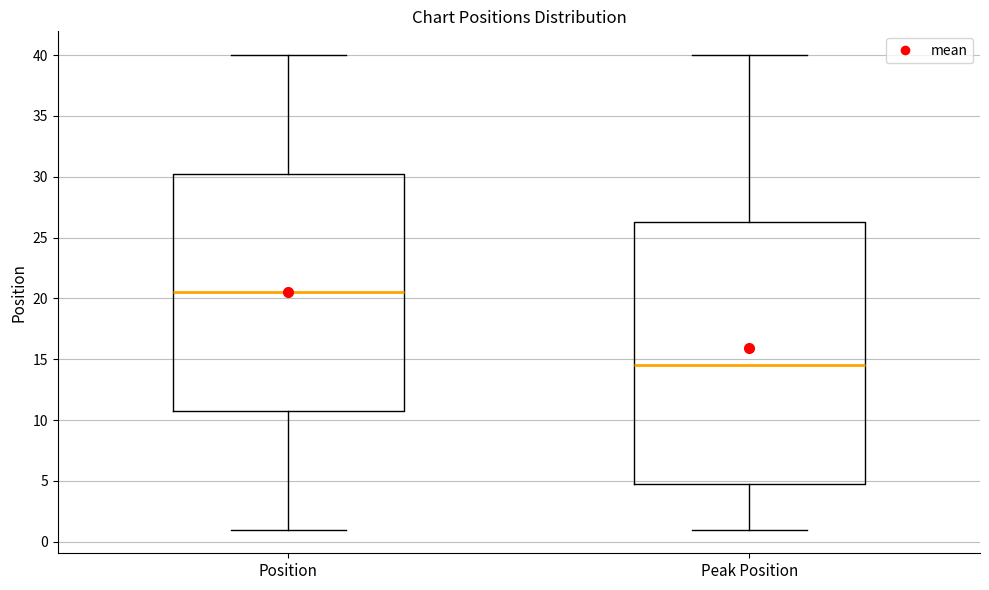

Reading left to right, transcribe this box plot: for each box, give where its median line is, the range the box spans, and where its two whiskers end, as read against the y-axis. The values are not printed on the chart, so give them approximately, as read against the axis.

Position: median 20.5, box 11.0 to 30.5, whiskers 1.0 to 40.0
Peak Position: median 14.5, box 5.0 to 26.5, whiskers 1.0 to 40.0